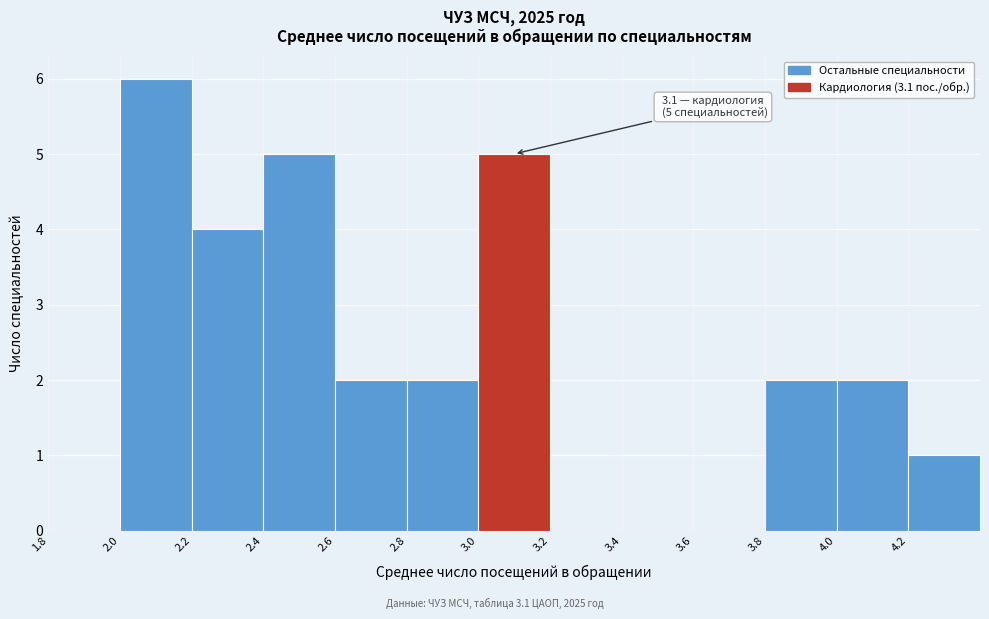

Over which range of the x-axis is the bar tallest?

2.0 to 2.2